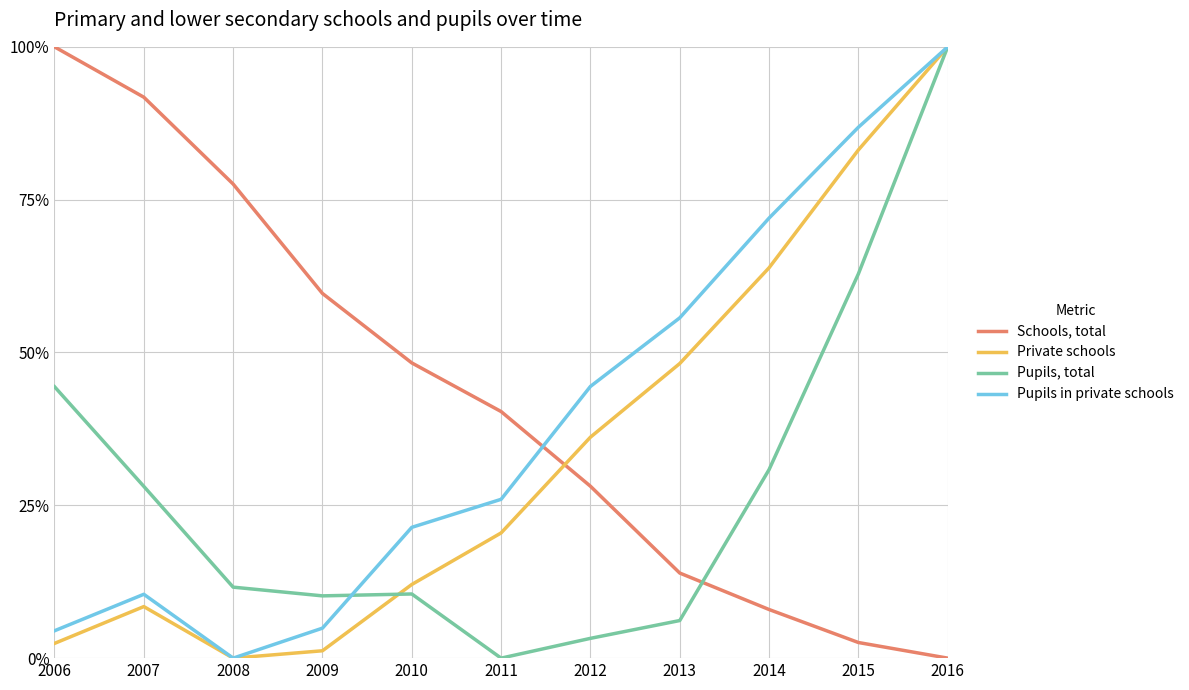

In Pupils, total, how many points are higher than both neighbors (excluding endpoints)?

1